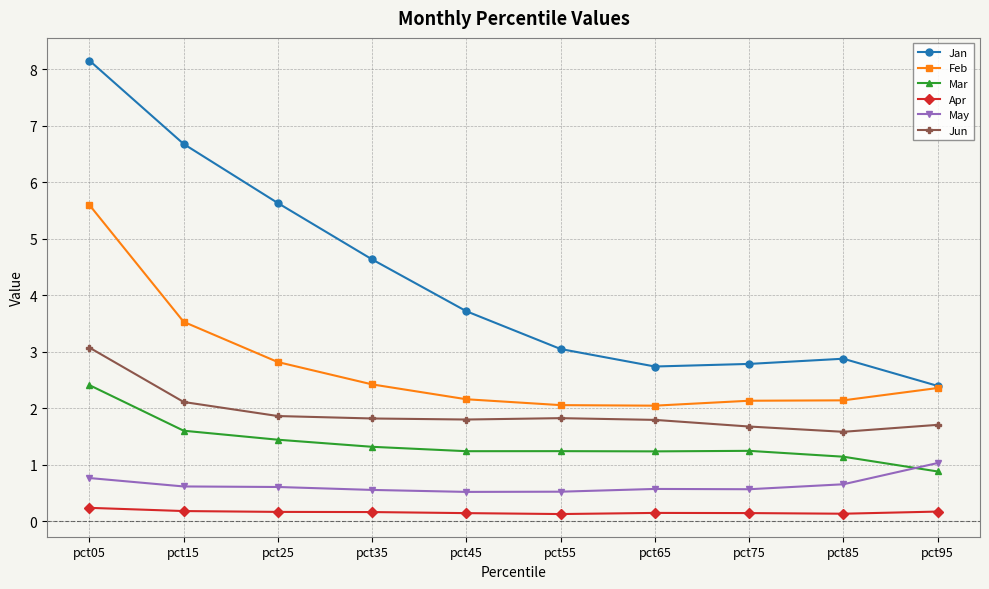

True or false: Jun and Mar intersect in this chart.

False